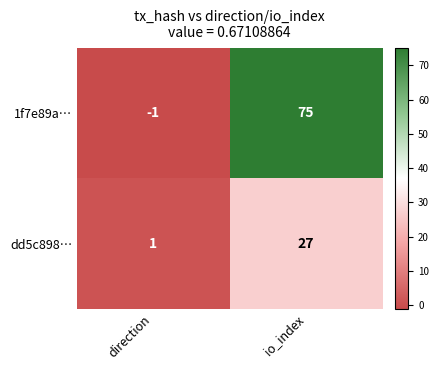

True or false: dd5c898… has a value of 9 at io_index.

False